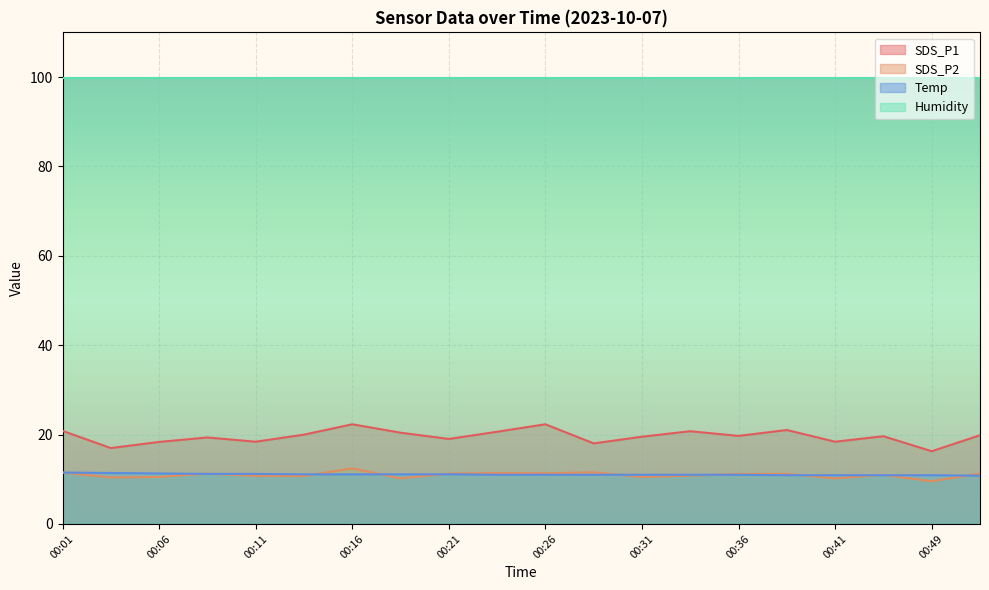

How many Temp values are between 11 and 12?

15